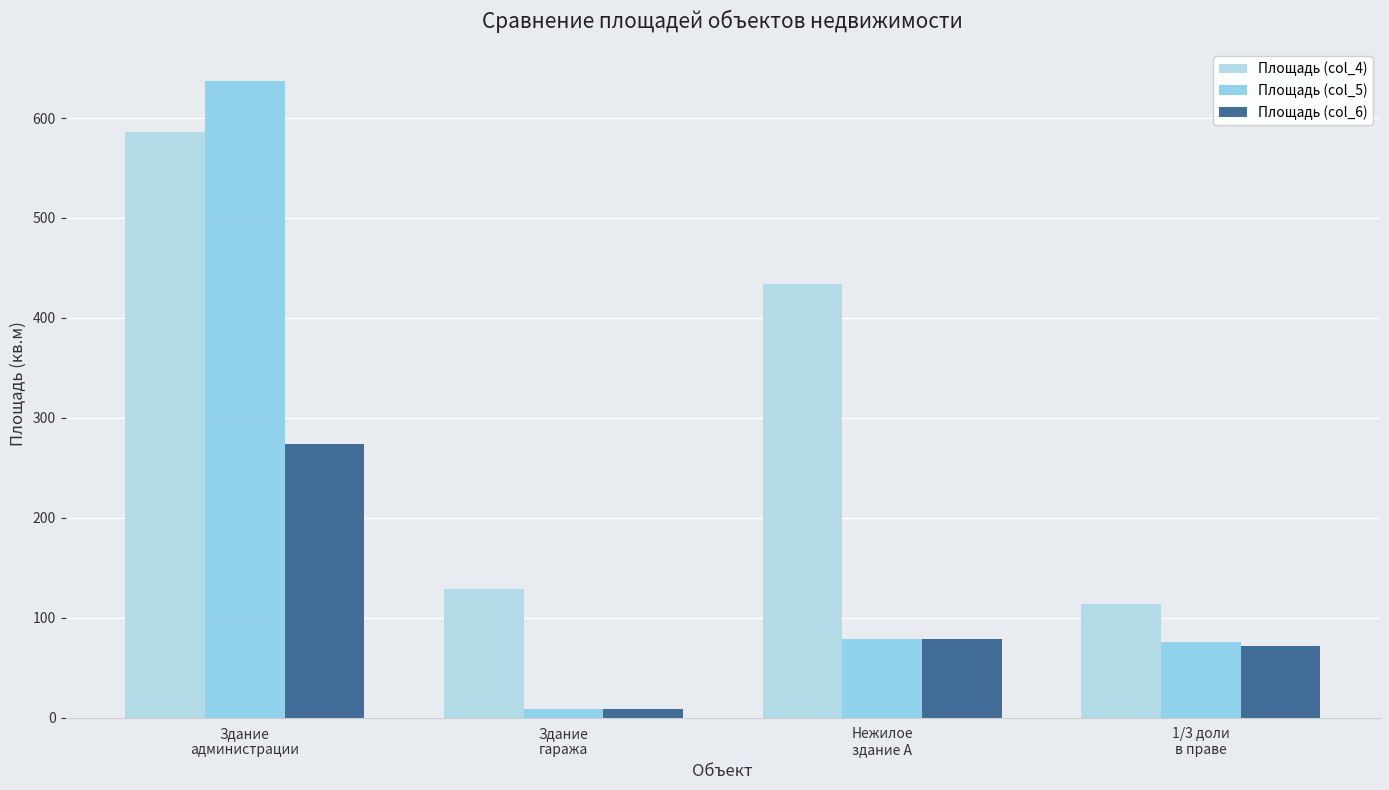

What is the label of the 3rd bar from the right?

Здание
гаража